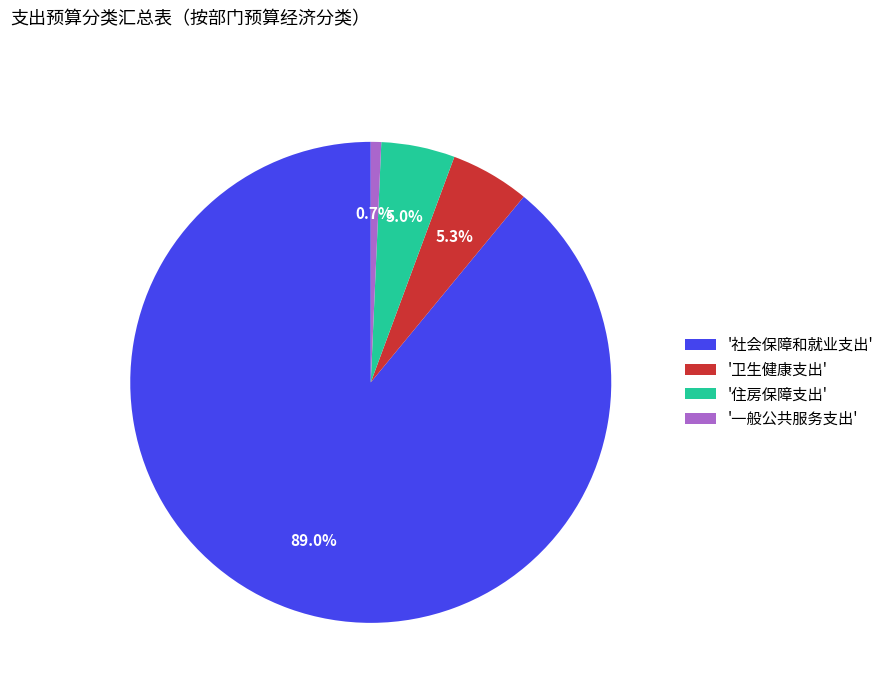

What percentage do '社会保障和就业支出' and '一般公共服务支出' together represent?

89.7%